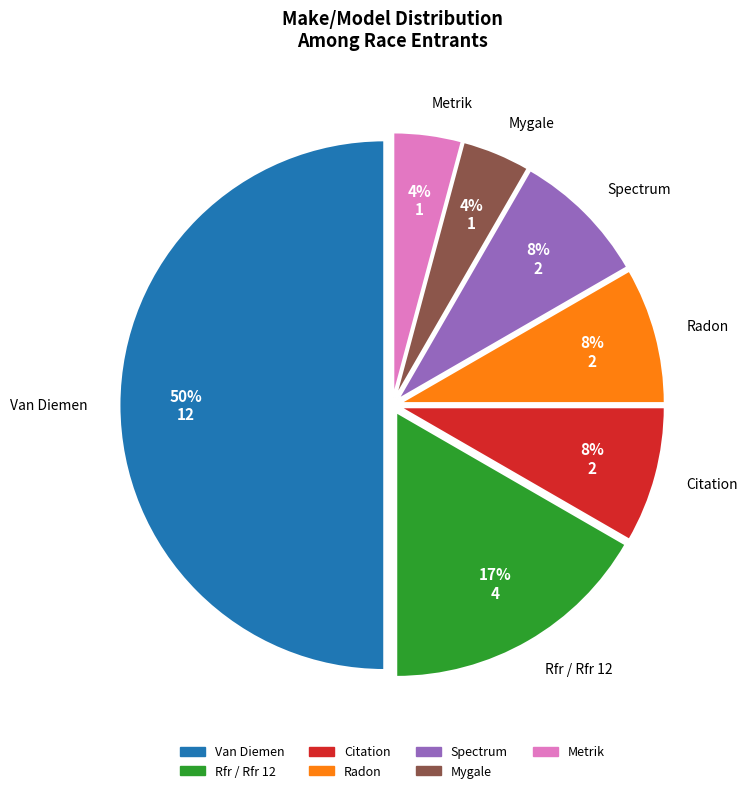

To the nearest percent, what is the difference between the Radon and Metrik slice percentages?

4%